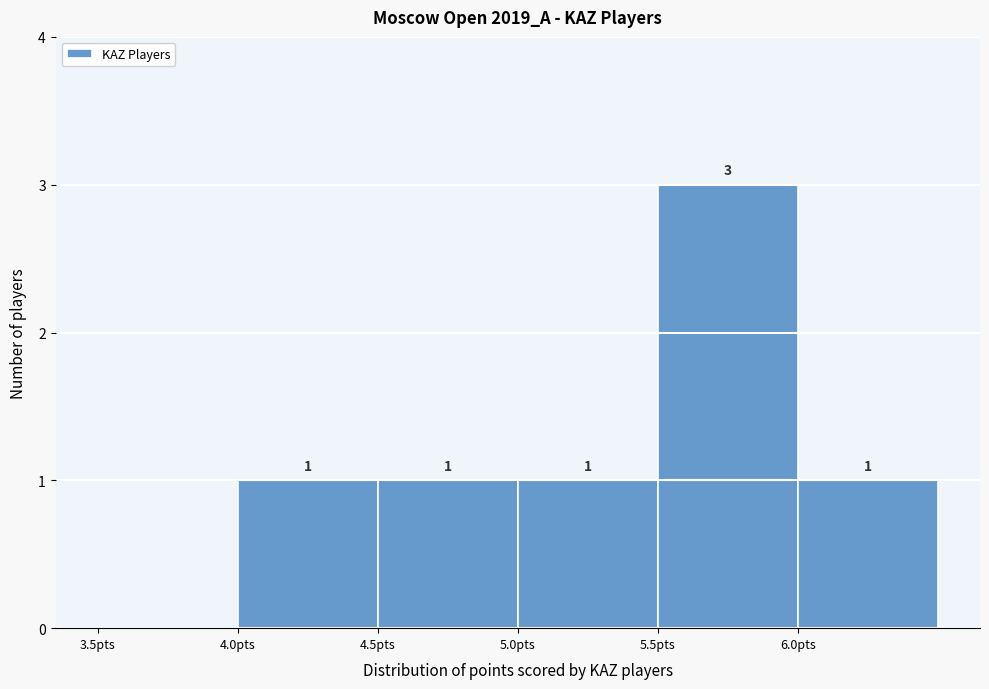

Over which range of the x-axis is the bar tallest?

5.5 to 6.0